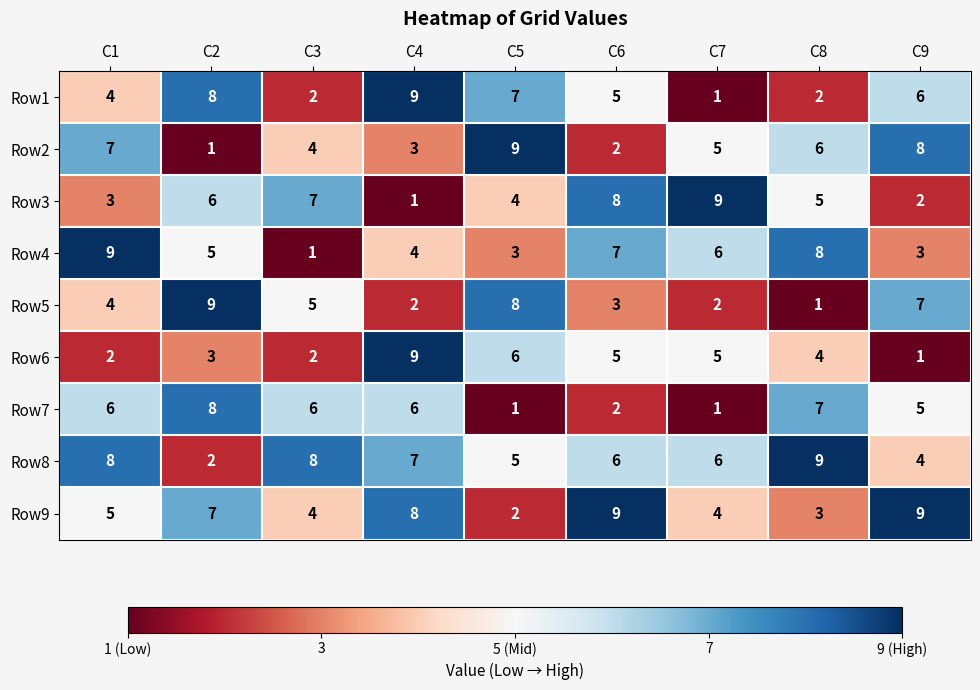

Between C5 and C9, which series saw the biggest shift?

Row9